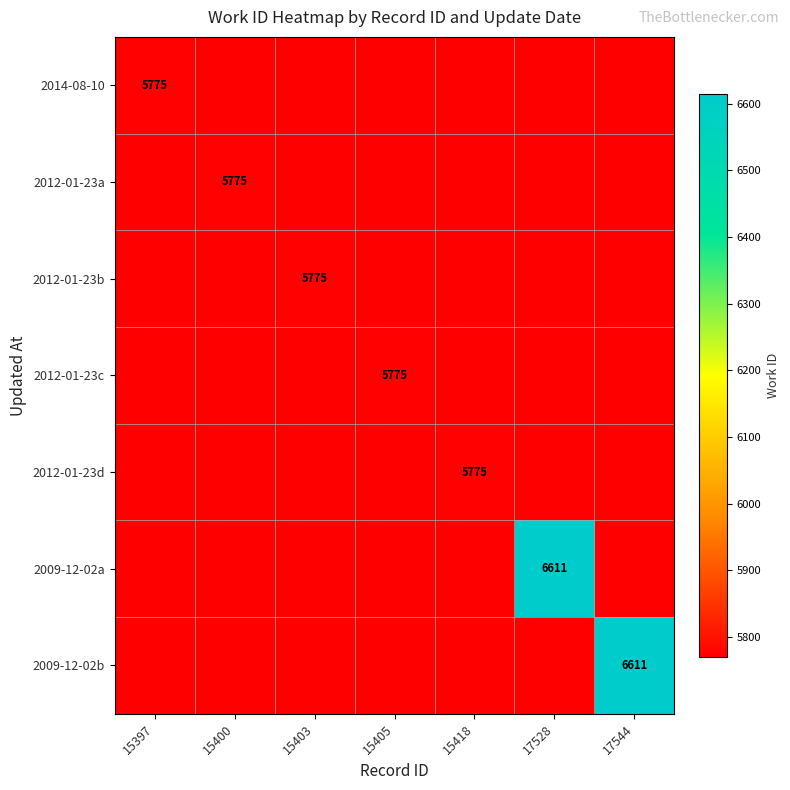

Which series has the largest total across all categories?

2009-12-02a